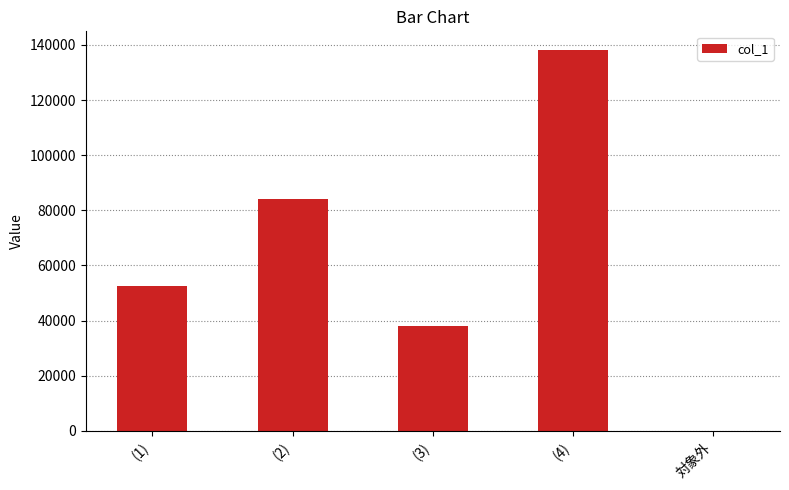

Are the bars horizontal?

No